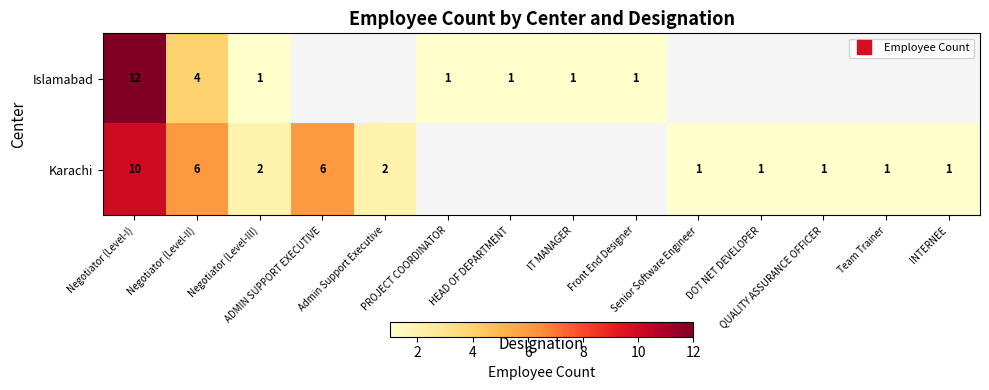

What is the maximum value shown in the chart?

12.0